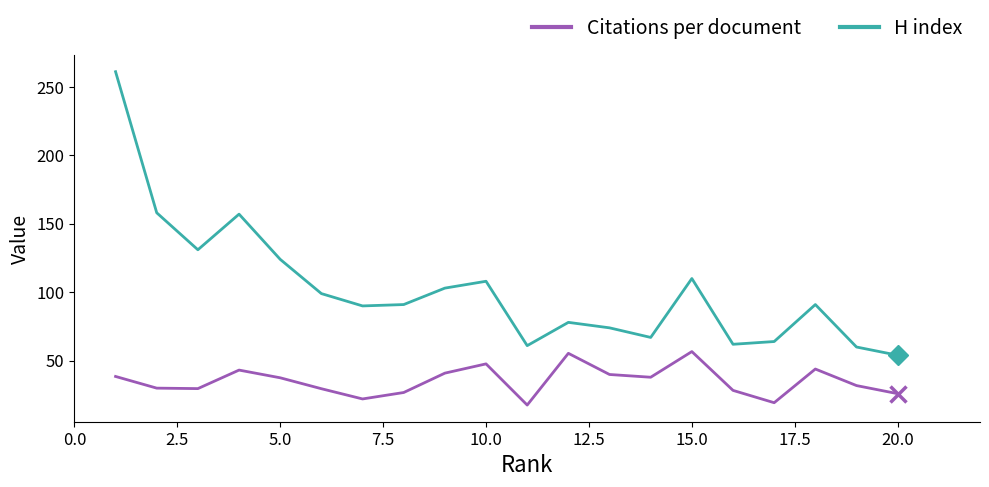

True or false: H index has more than 1 points higher than both neighbors.

True